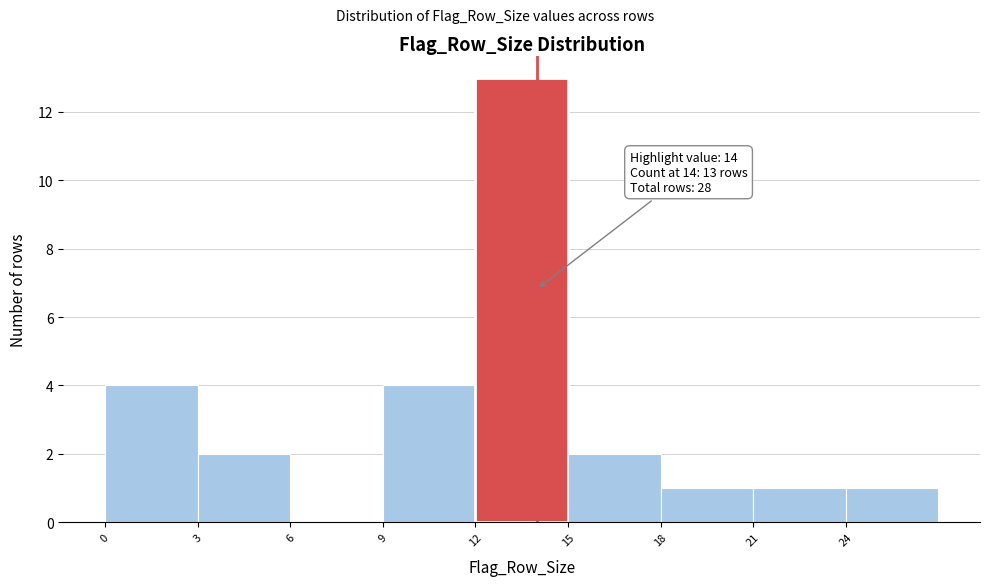

Over which range of the x-axis is the bar tallest?

12 to 15